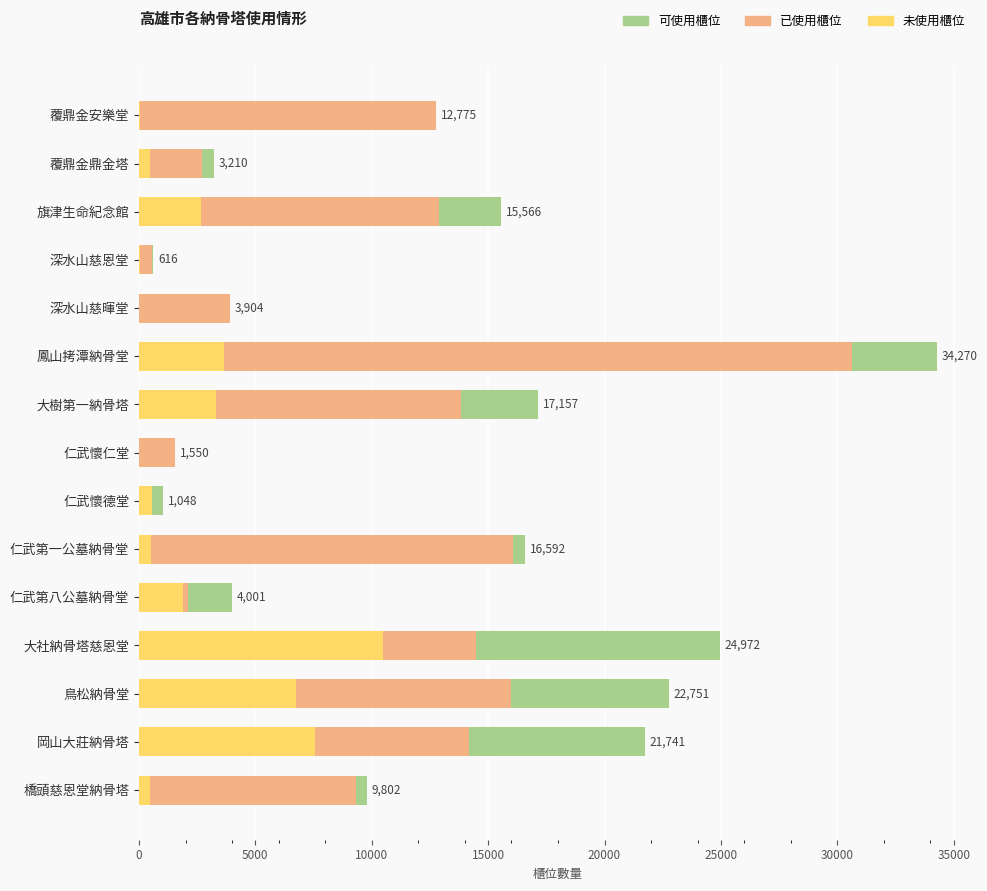

What are all the series names shown in the legend?

可使用櫃位, 已使用櫃位, 未使用櫃位